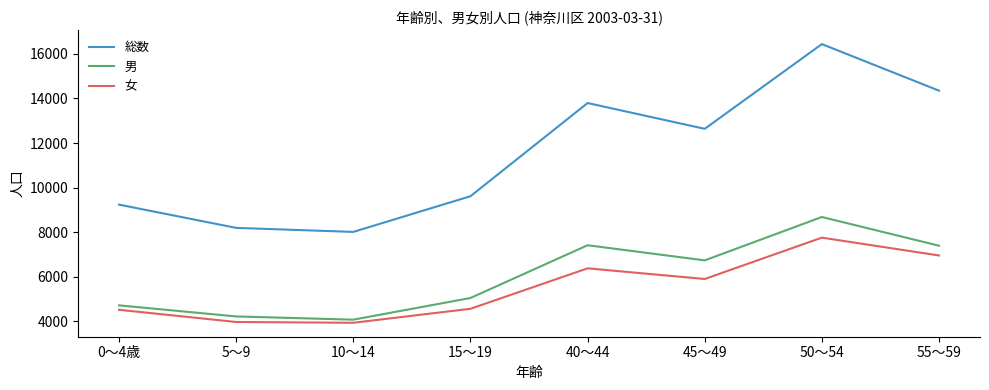

Rank the series at 45～49 from highest to lowest value.

総数, 男, 女